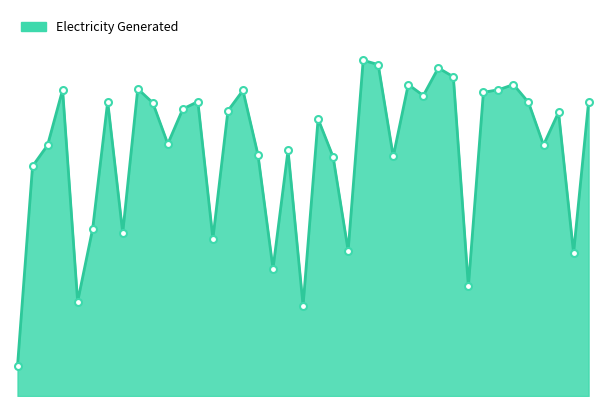

Does the chart display data point markers on the line(s)?

No